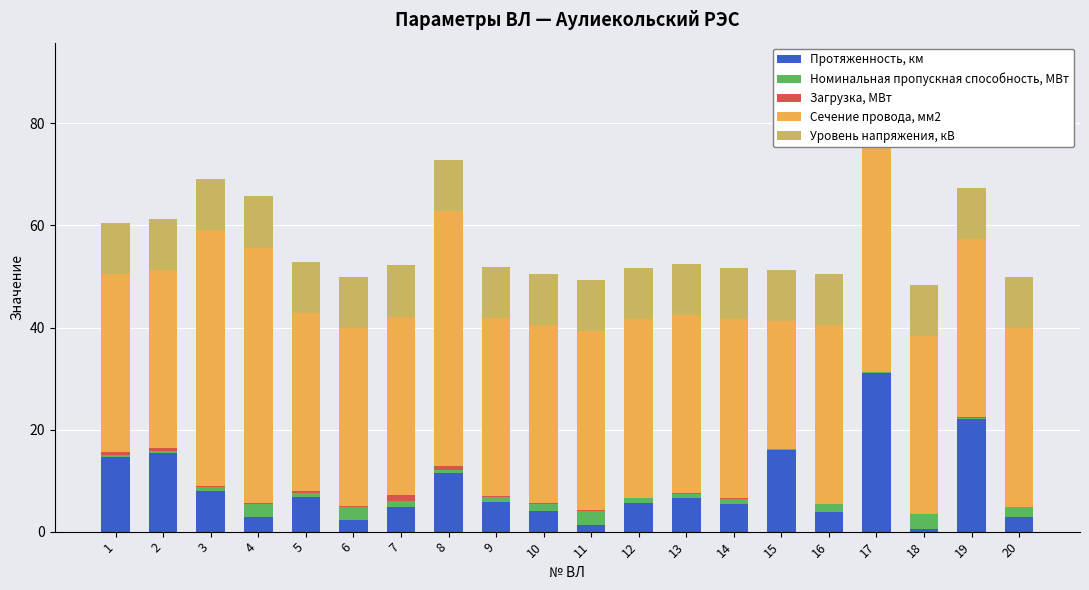

The Номинальная пропускная способность, МВт series shows 2.8 at 18. True or false?

True